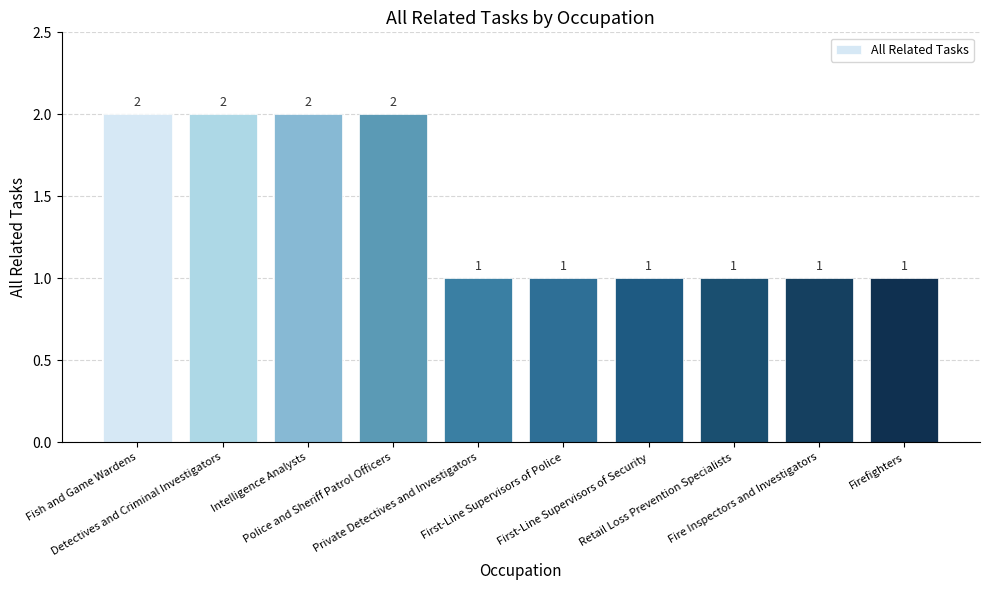

Count the values in the range 1 to 2.

10